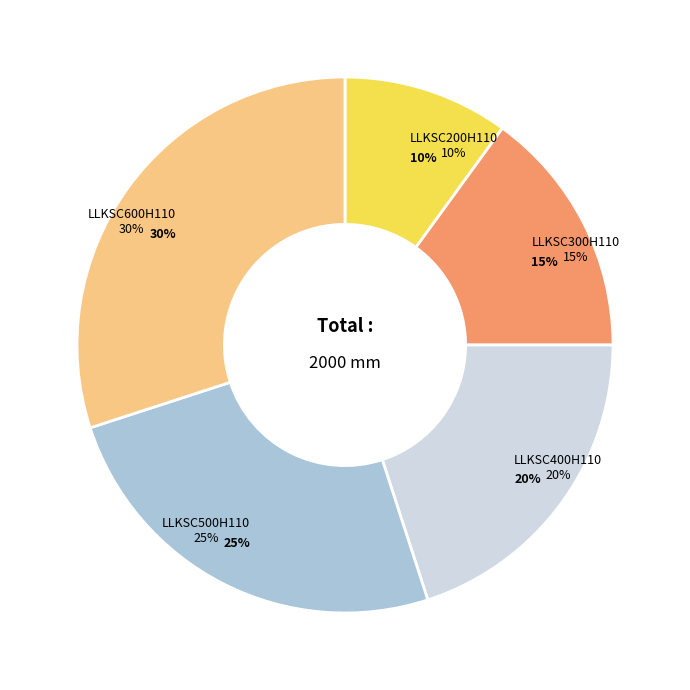

Which slice is the smallest?

LLKSC200H110